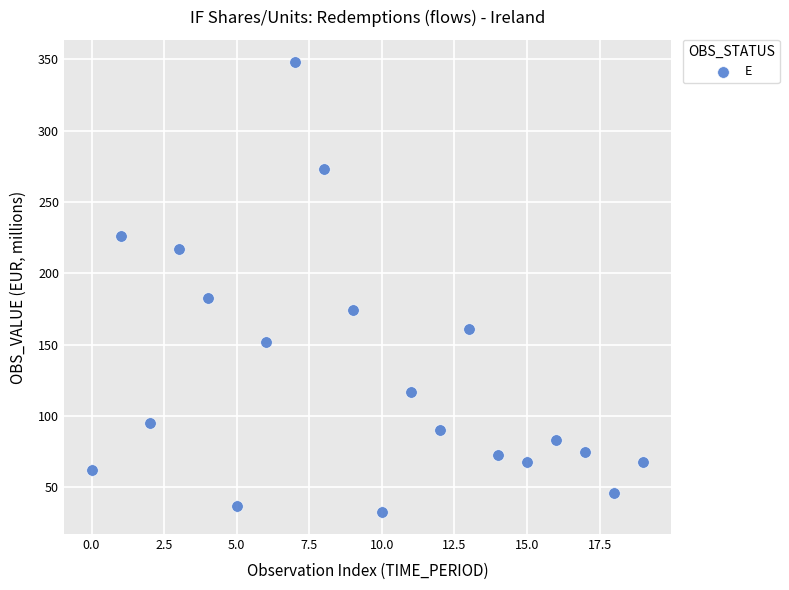

What Y value in the scatter plot is closest to 190?

183